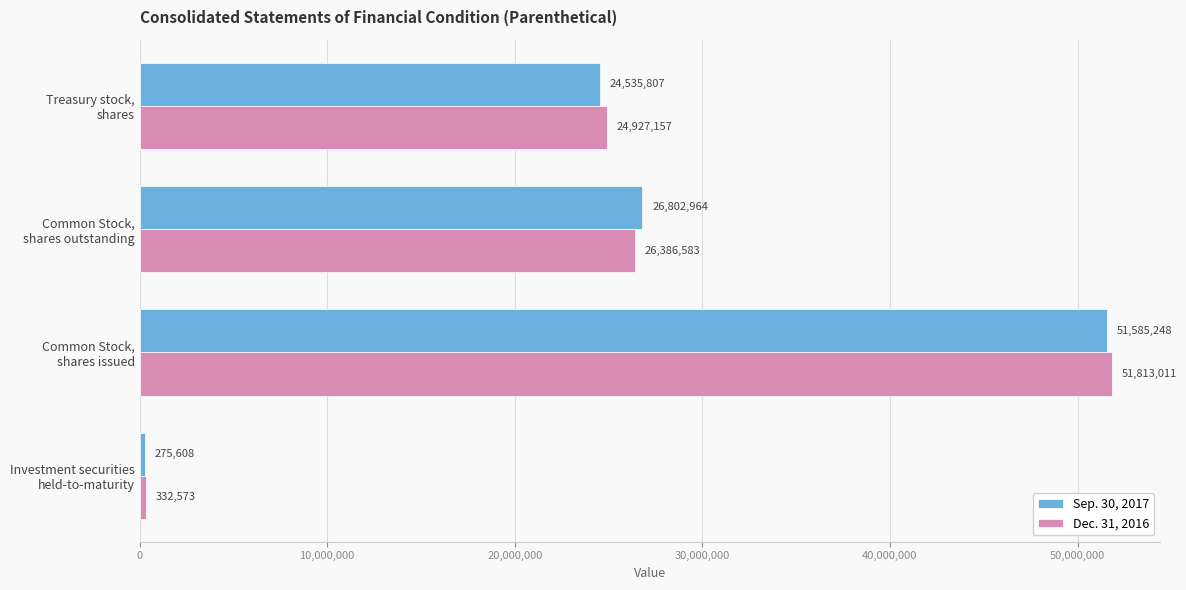

At how many categories does at least one series exceed 11538054?

3